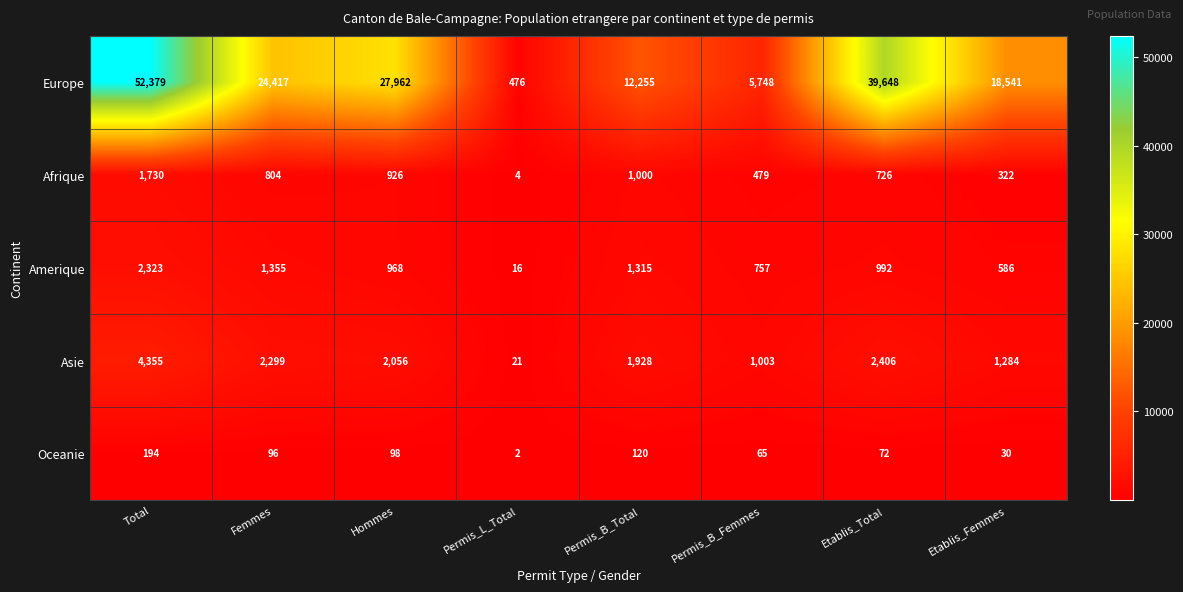

At which label does Oceanie reach its peak?

Total